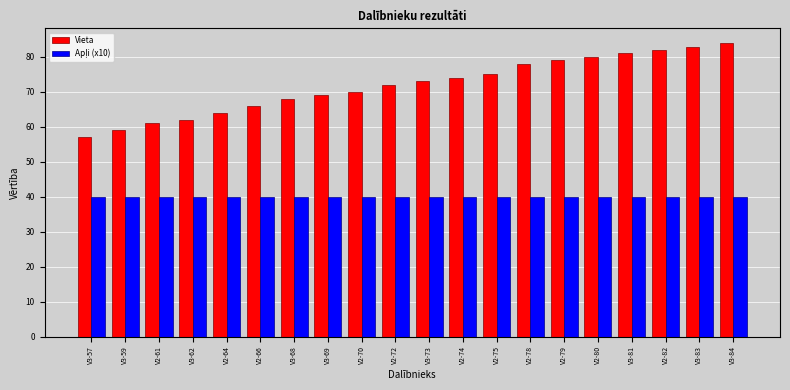

What is the sum of the Vieta values at V2-74 and V2-64?

138